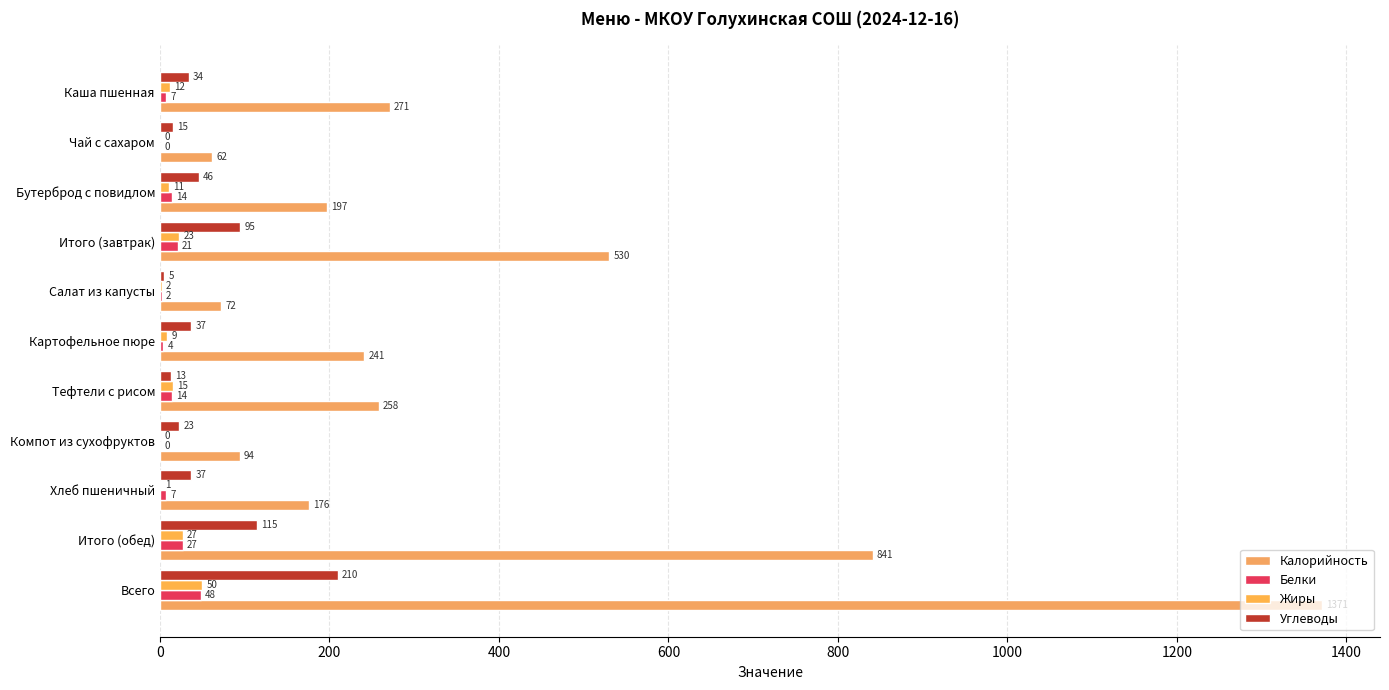

How many series are shown in this chart?

4